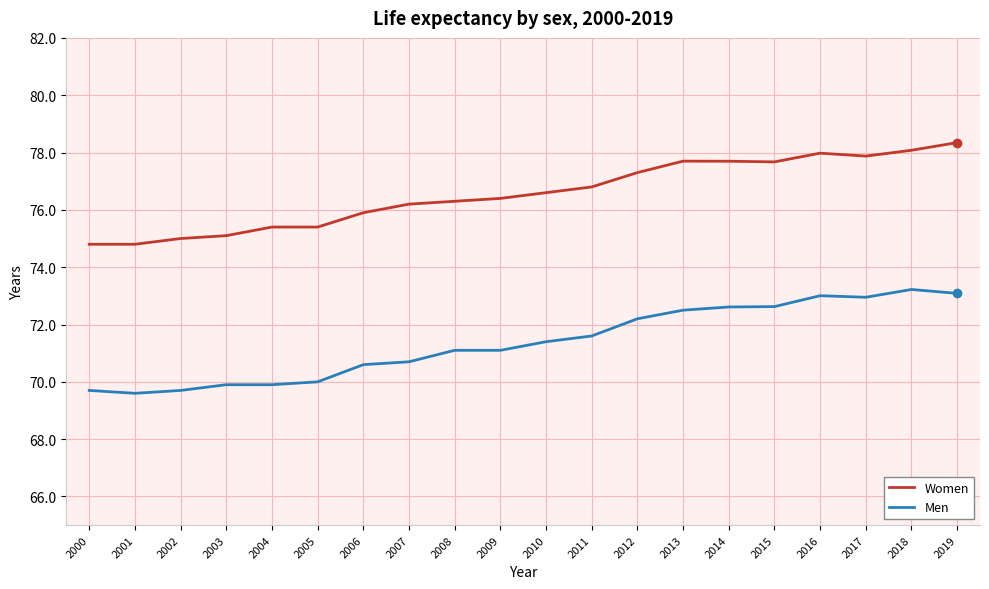

At which label does Women first exceed 76?

2007